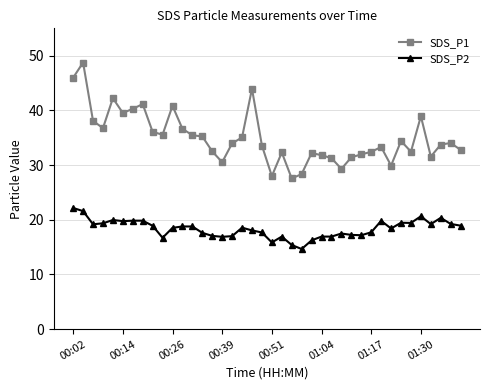

At how many categories does at least one series exceed 43?

3